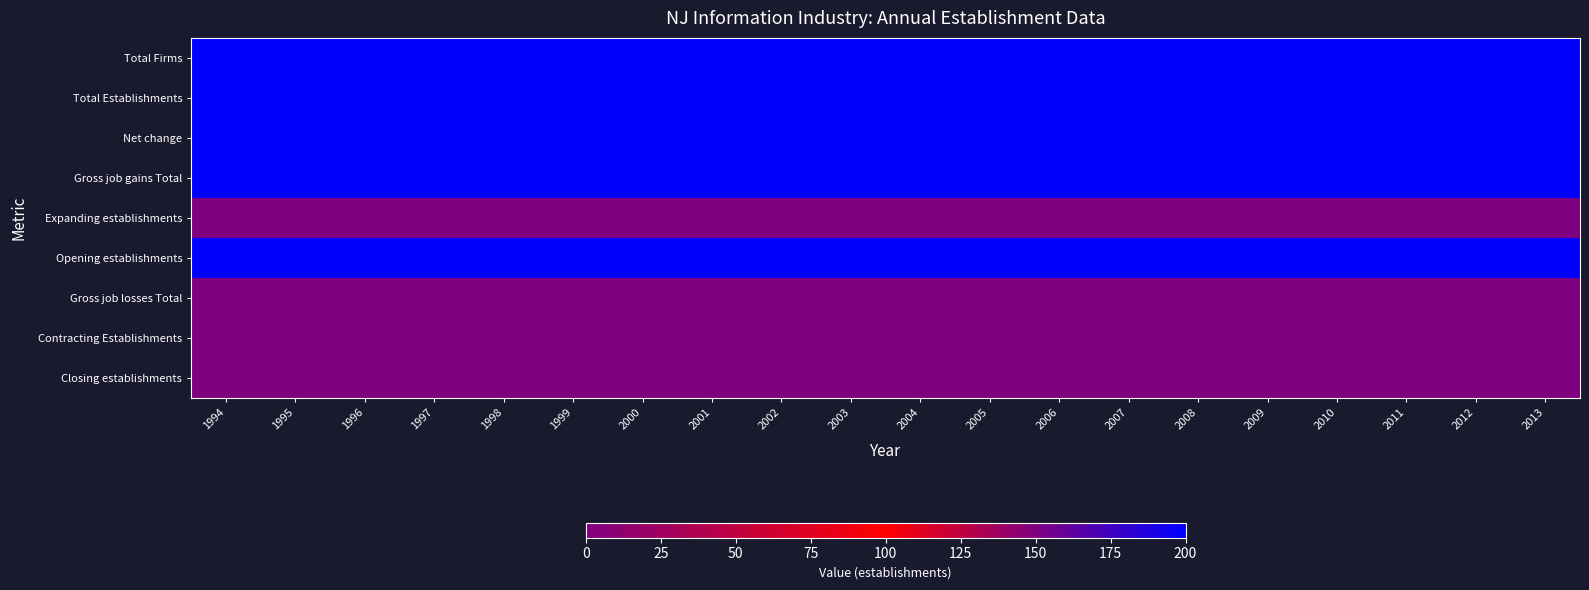

At how many categories does at least one series exceed 59?

20